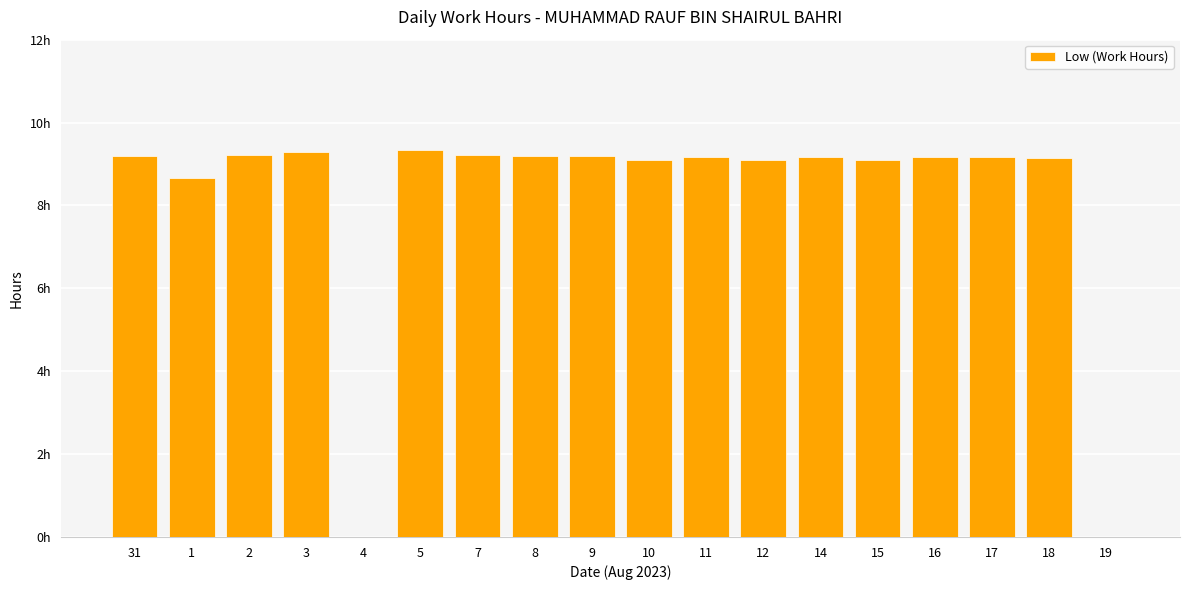

What is the label of the 18th bar from the right?

31